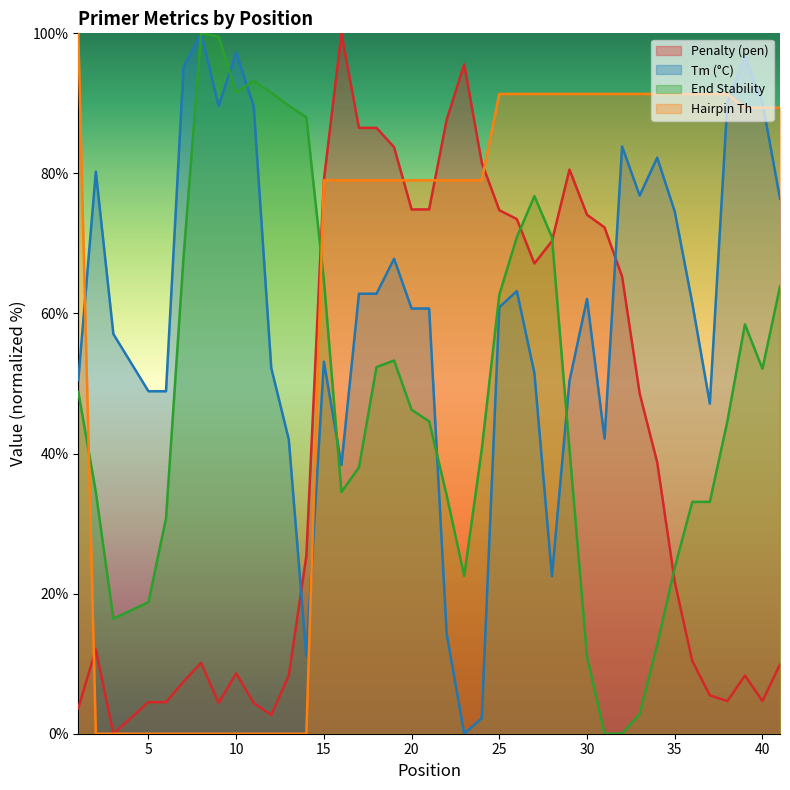

How many distinct data groups are displayed?

4